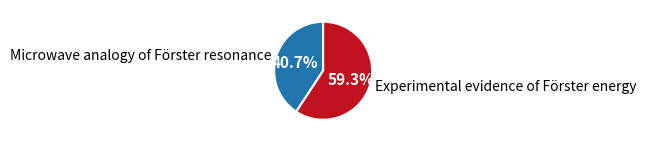

Which slice is the largest?

Experimental evidence of Förster energy